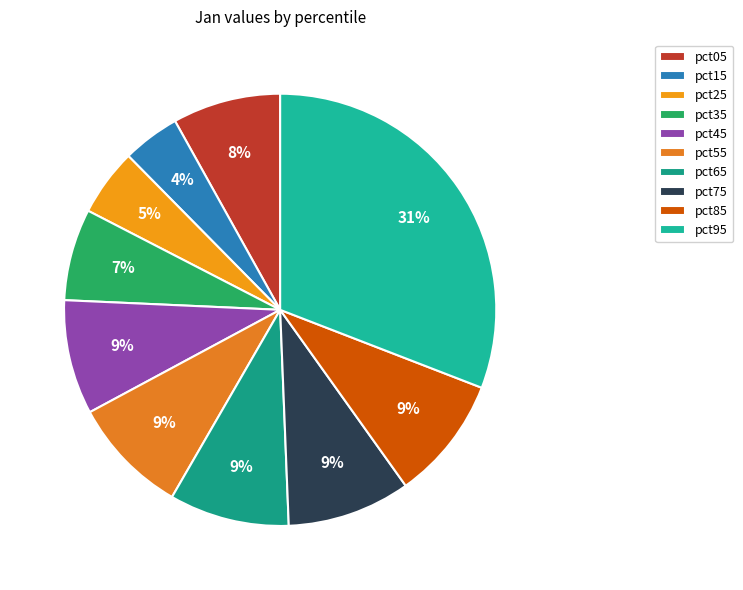

Which has a higher value, pct35 or pct85?

pct85